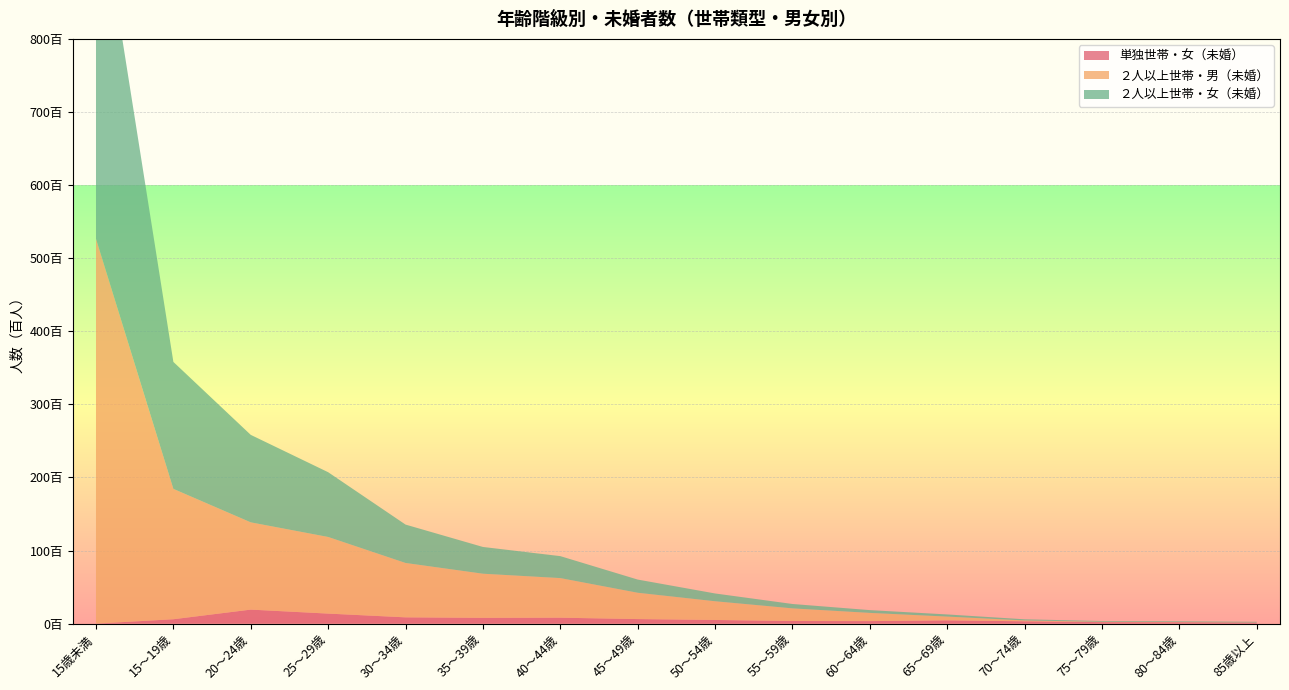

Reading right to left, transcribe all the data shown in this chart.

単独世帯・女（未婚）: 85歳以上=139	80～84歳=186	75～79歳=202	70～74歳=315	65～69歳=448	60～64歳=342	55～59歳=356	50～54歳=498	45～49歳=621	40～44歳=810	35～39歳=788	30～34歳=857	25～29歳=1370	20～24歳=1916	15～19歳=598	15歳未満=1
２人以上世帯・男（未婚）: 85歳以上=15	80～84歳=25	75～79歳=48	70～74歳=116	65～69歳=513	60～64歳=1124	55～59歳=1728	50～54歳=2561	45～49歳=3601	40～44歳=5417	35～39歳=6039	30～34歳=7440	25～29歳=10485	20～24歳=11939	15～19歳=17835	15歳未満=52648
２人以上世帯・女（未婚）: 85歳以上=94	80～84歳=99	75～79歳=105	70～74歳=158	65～69歳=292	60～64歳=380	55～59歳=601	50～54歳=1065	45～49歳=1803	40～44歳=3005	35～39歳=3660	30～34歳=5251	25～29歳=8859	20～24歳=11967	15～19歳=17370	15歳未満=50085